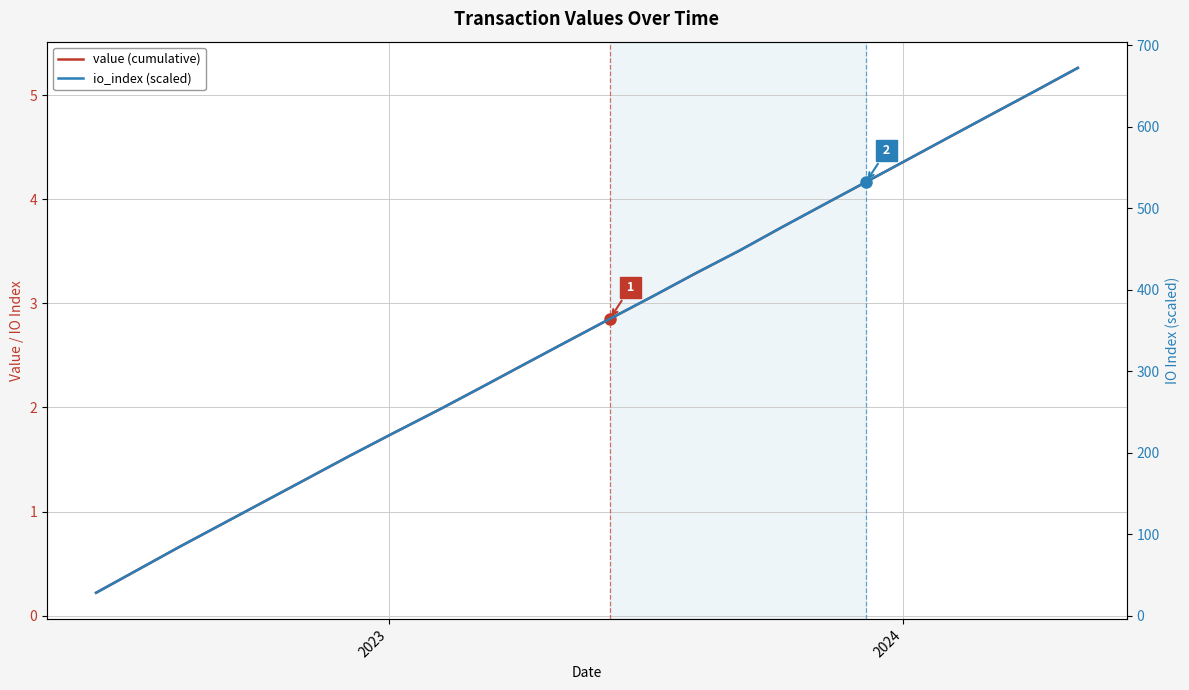

What is the value of the value (cumulative) point at the 15th from the left?

3.3